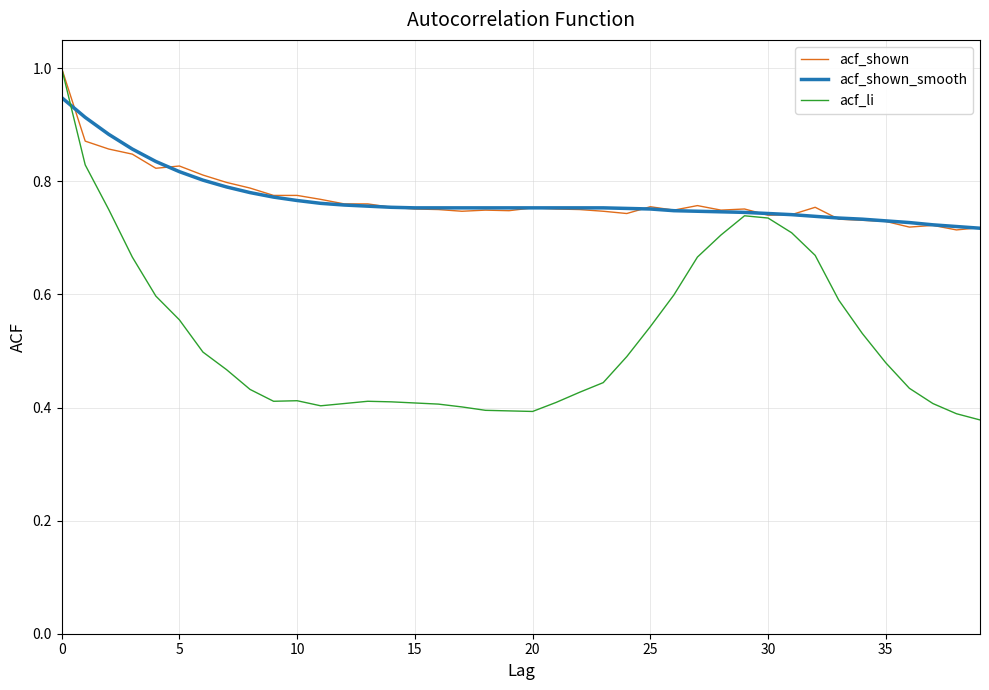

Which series has the widest spread of values?

acf_li